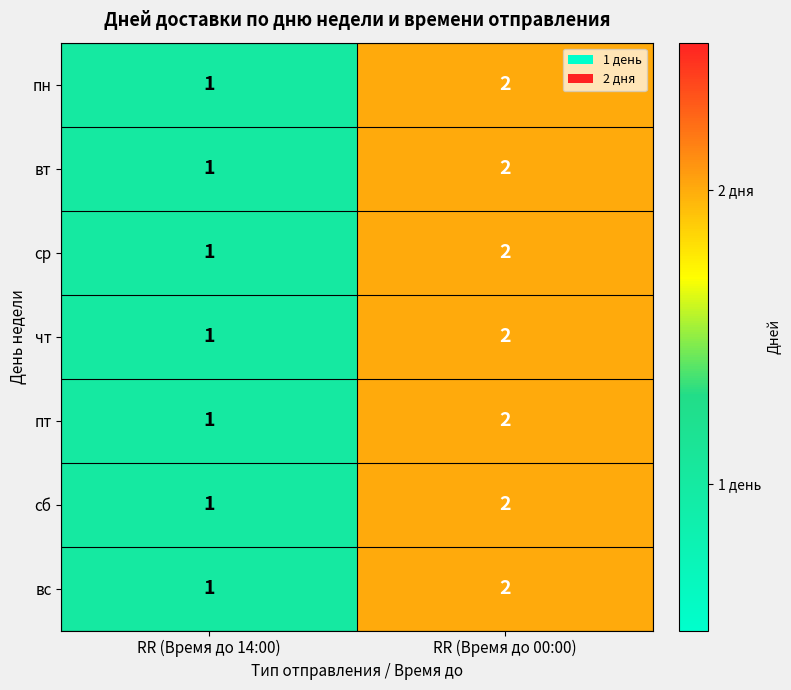

Which label corresponds to the largest value in the chart?

RR (Время до 00:00)